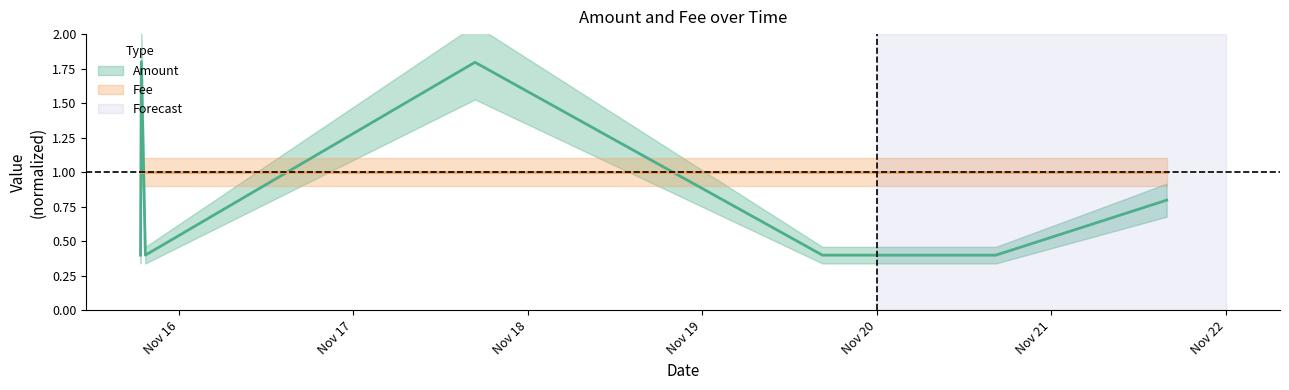

The value at 2017-11-15 is 0.7. True or false?

False